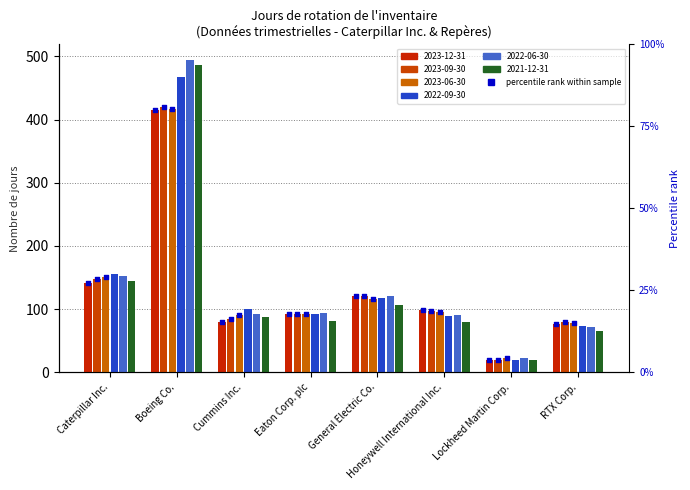

Which series reaches the minimum Y coordinate?

2023-12-31